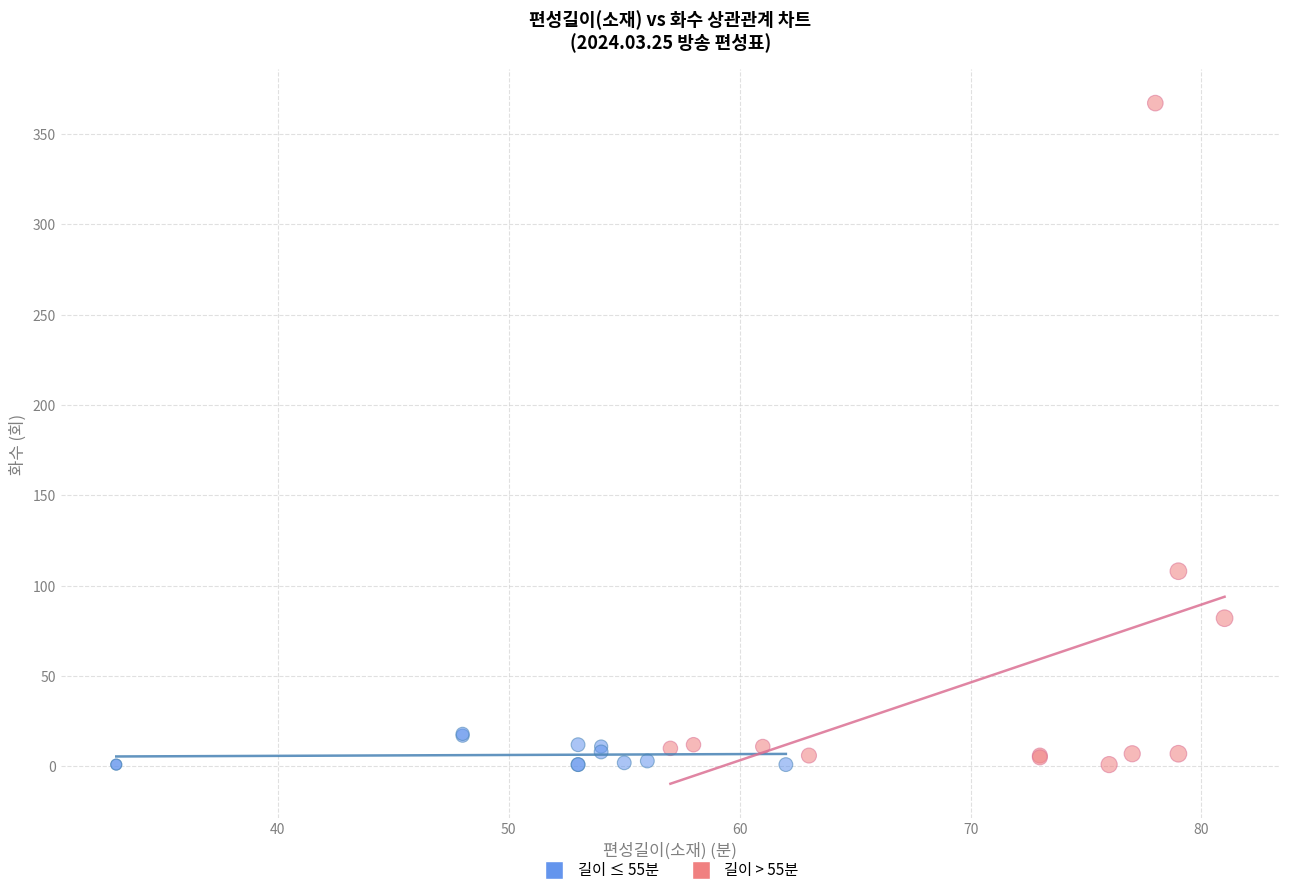

Which series contains the highest Y value?

길이 > 55분